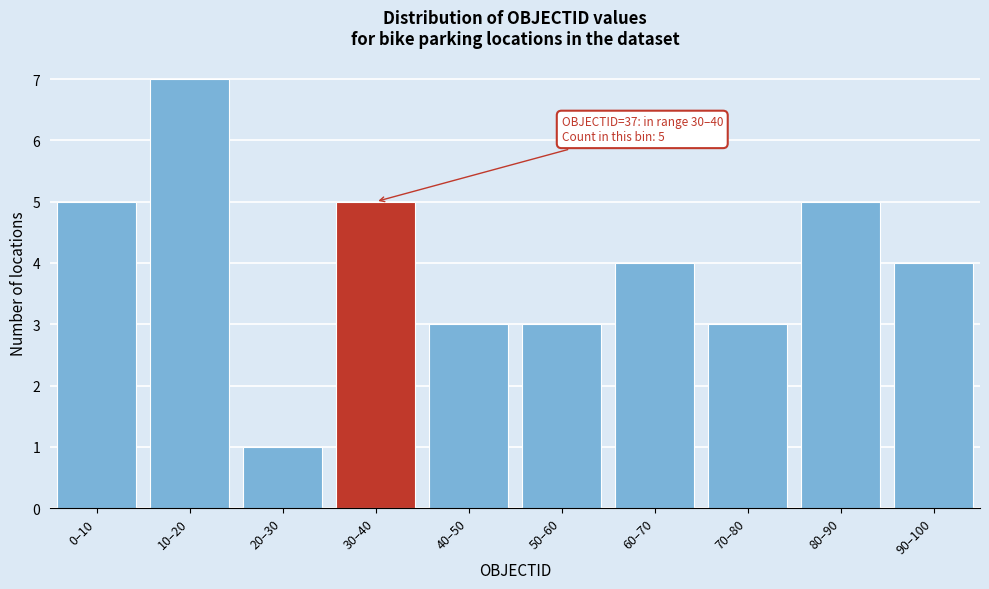

Reading left to right, transcribe all the data shown in this chart.

5	7	1	5	3	3	4	3	5	4